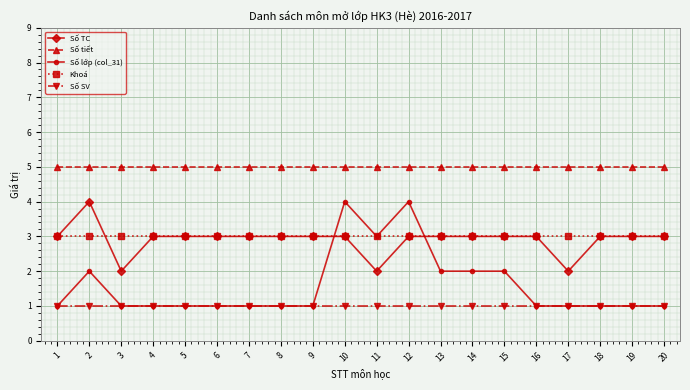

What is the greatest value displayed?

5